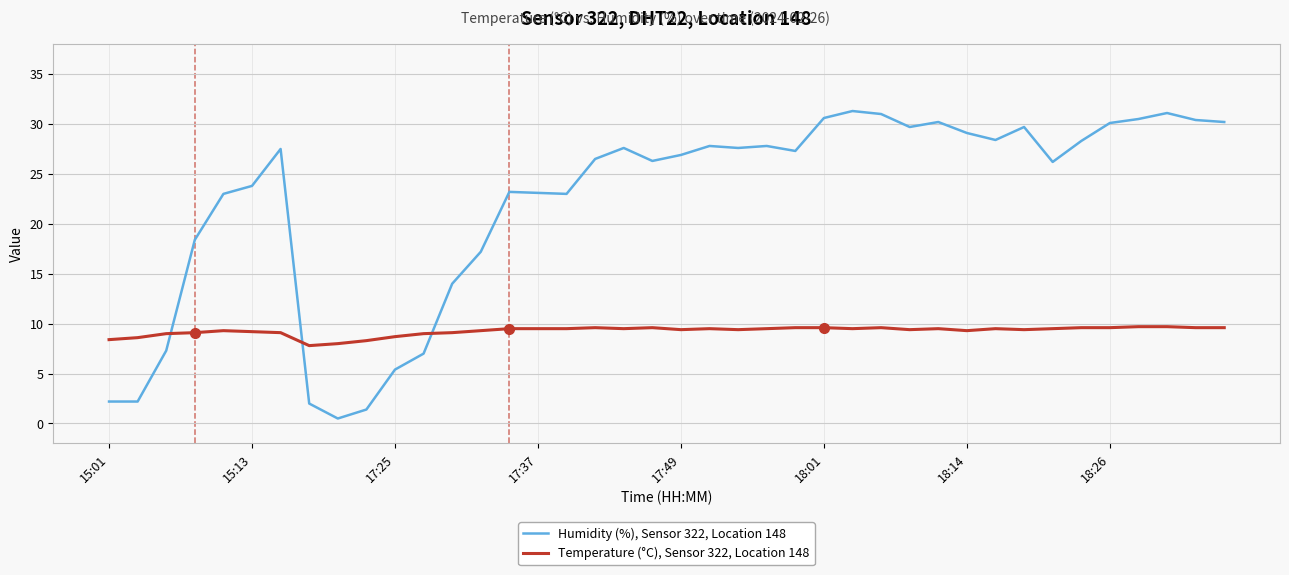

How many series are shown in this chart?

2